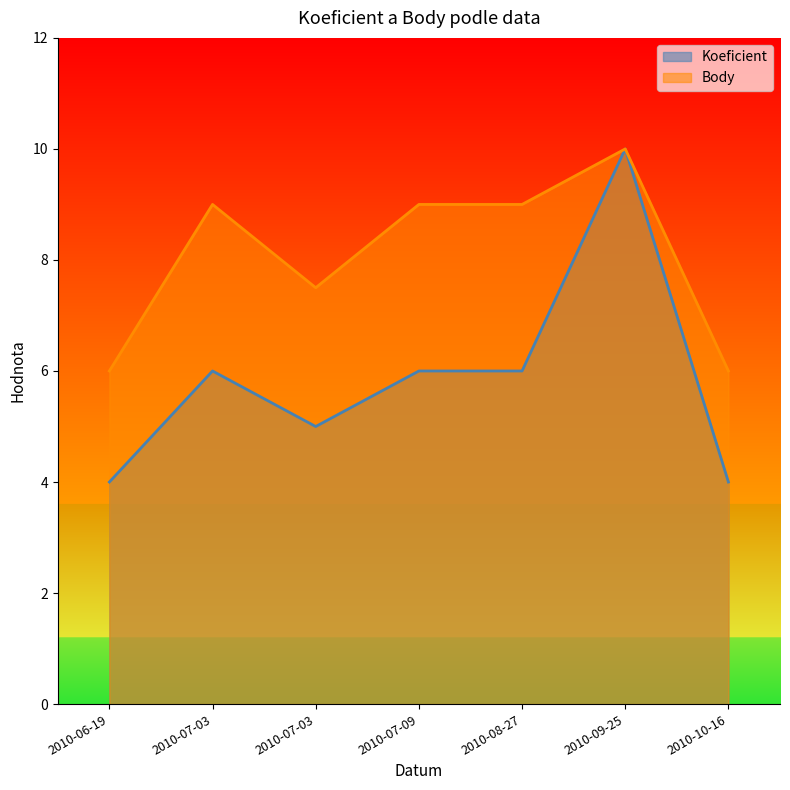

True or false: Koeficient has more than 0 points higher than both neighbors.

True